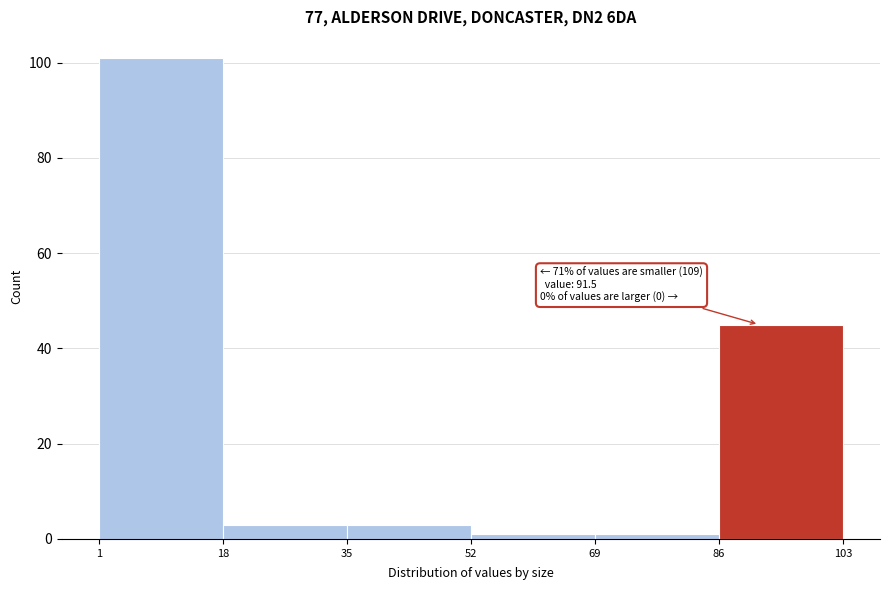

Which range on the x-axis has the tallest bar?

1 to 18